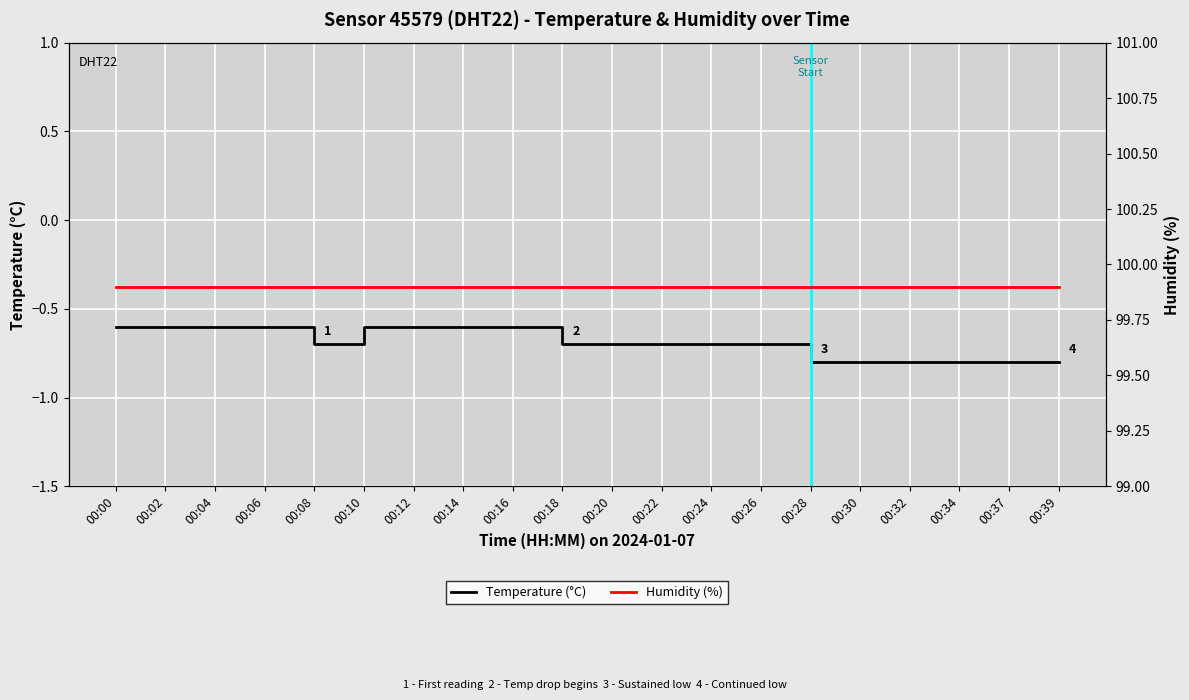

Rank the series at 00:20 from highest to lowest value.

Humidity (%), Temperature (°C)